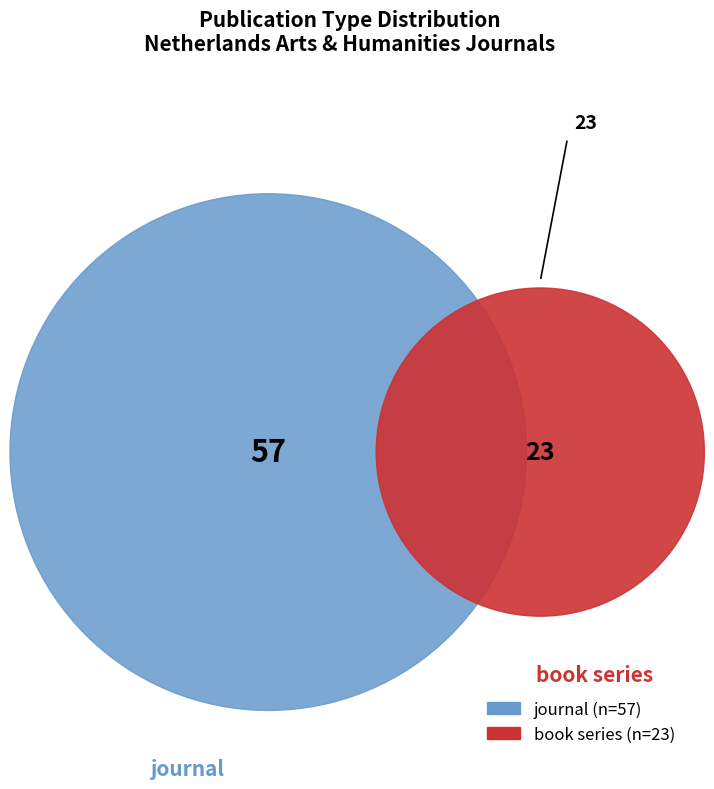

To the nearest percent, what is the average slice percentage?

50%